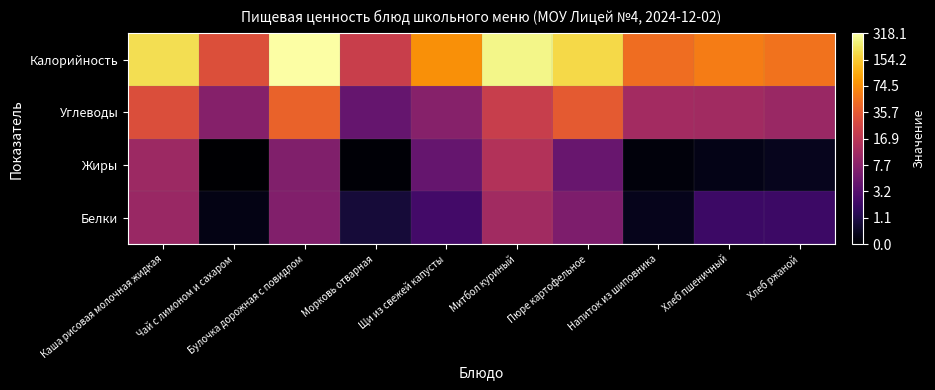

What is the difference between the highest and lowest values at Хлеб ржаной?

3.7